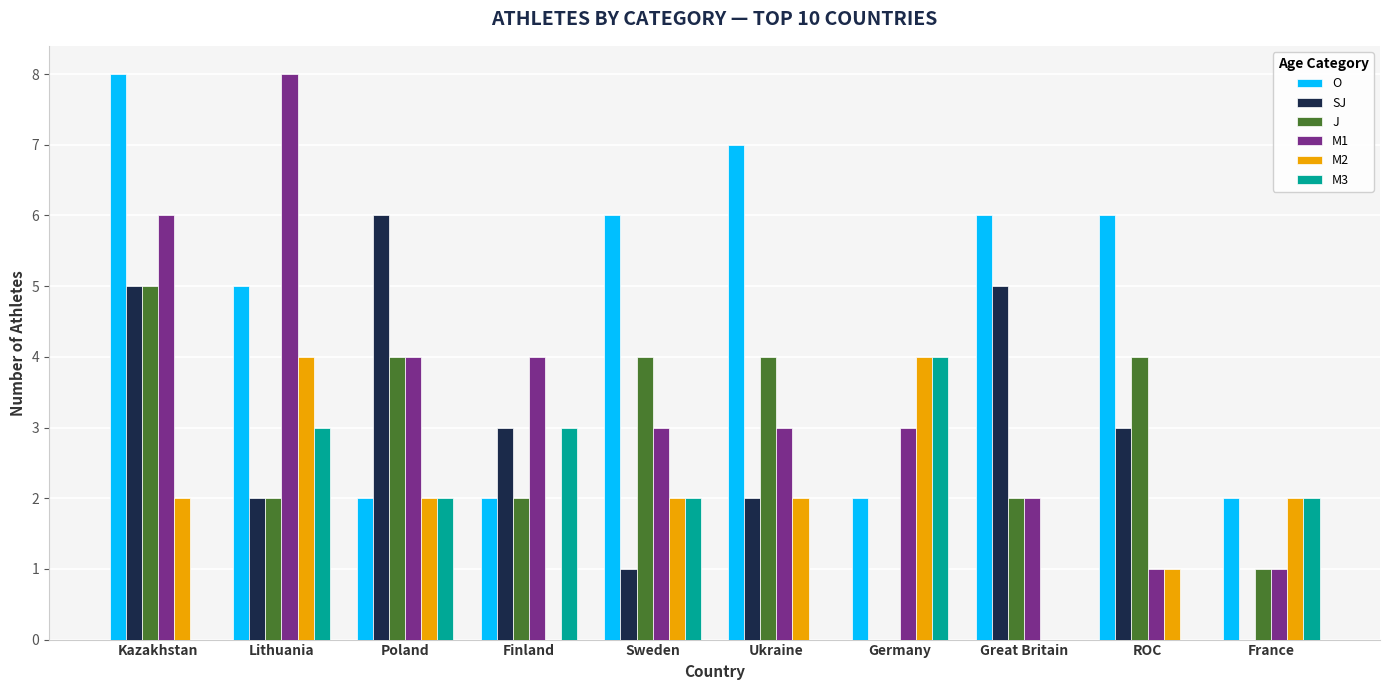

Is the value of O at Finland greater than the value of M1 at Finland?

No